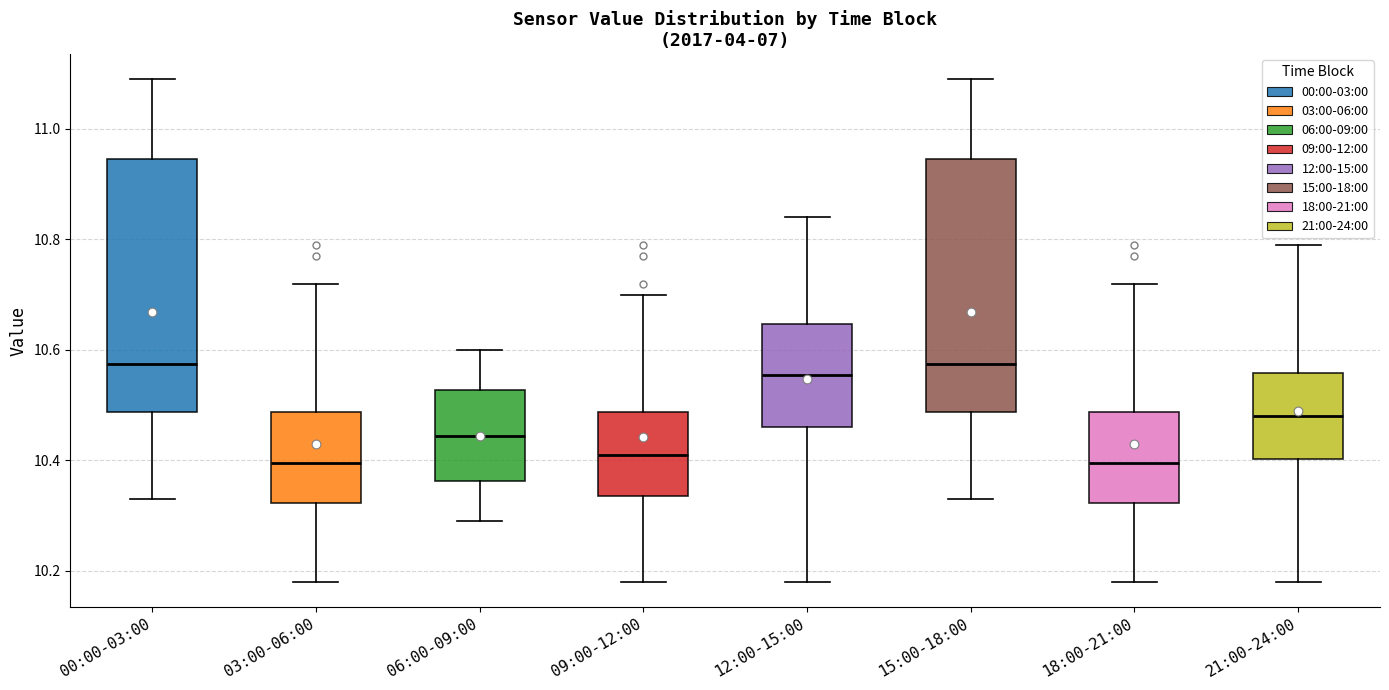

Where is the lower edge of the box for 21:00-24:00 on the y-axis? The values are not printed on the chart, so give them approximately, as read against the axis.

10.40